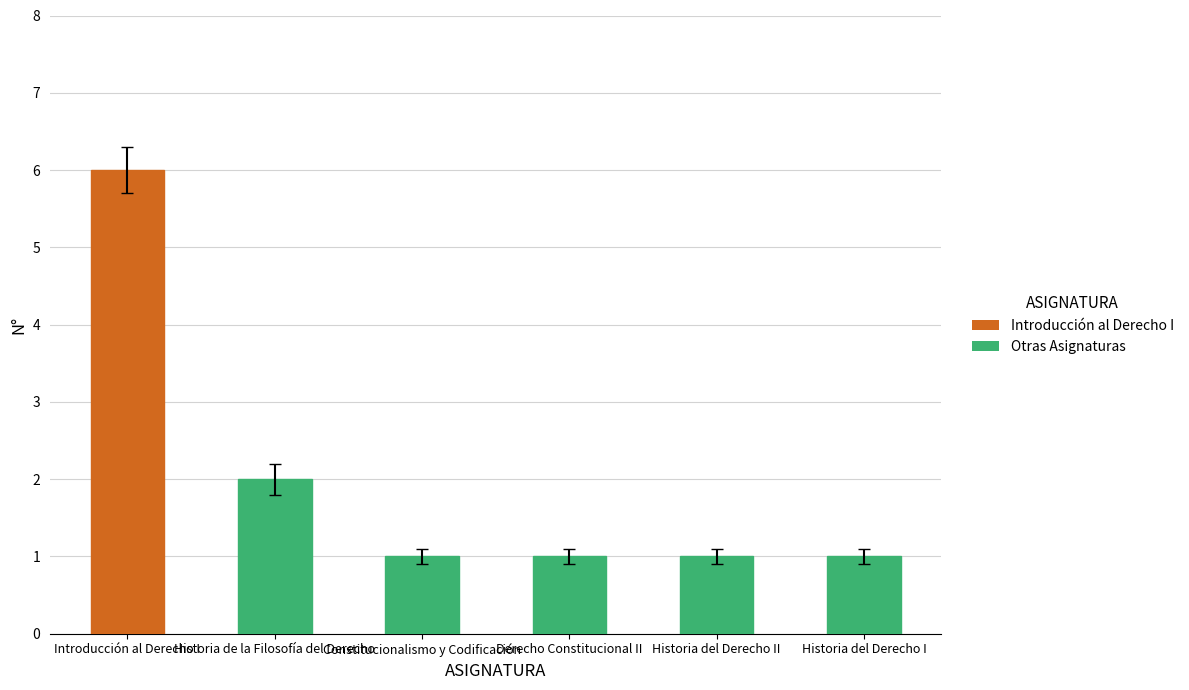

What is the sum of the values at Introducción al Derecho I and Derecho Constitucional II?

7